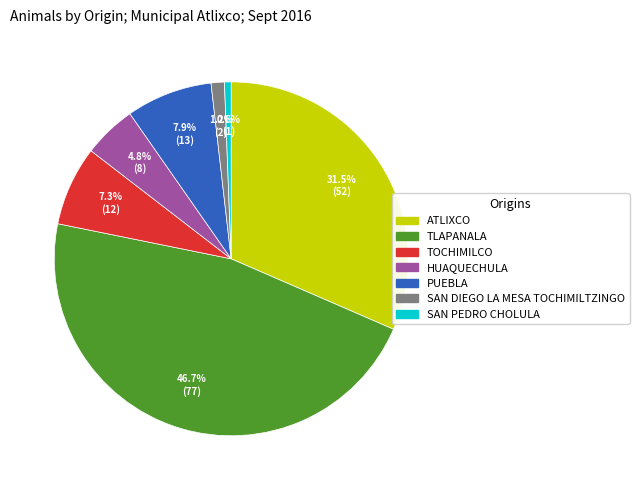

Does any single category account for the majority?

No